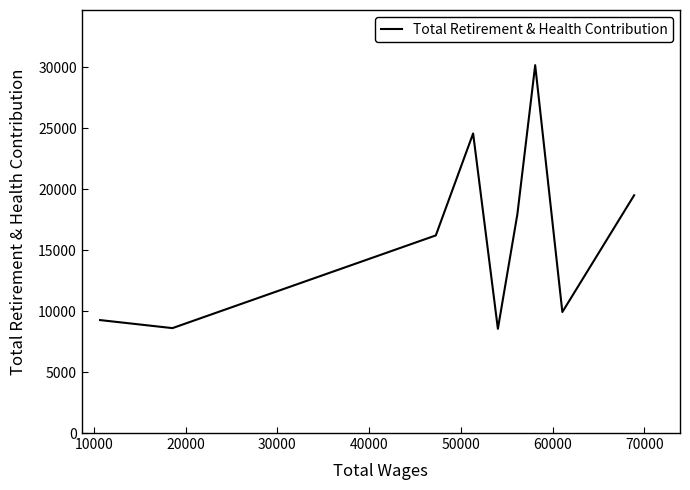

What is the sum of all values?

144803